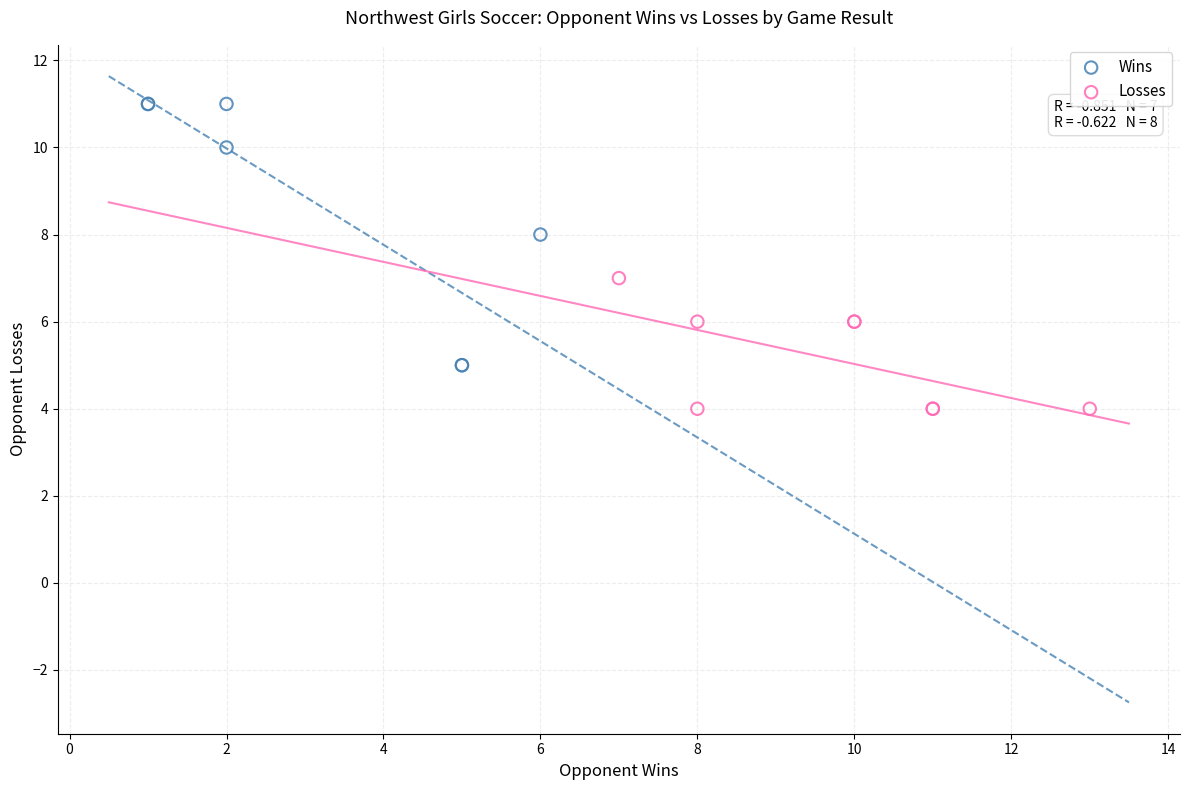

Which series has the largest Y range (max minus min)?

Wins